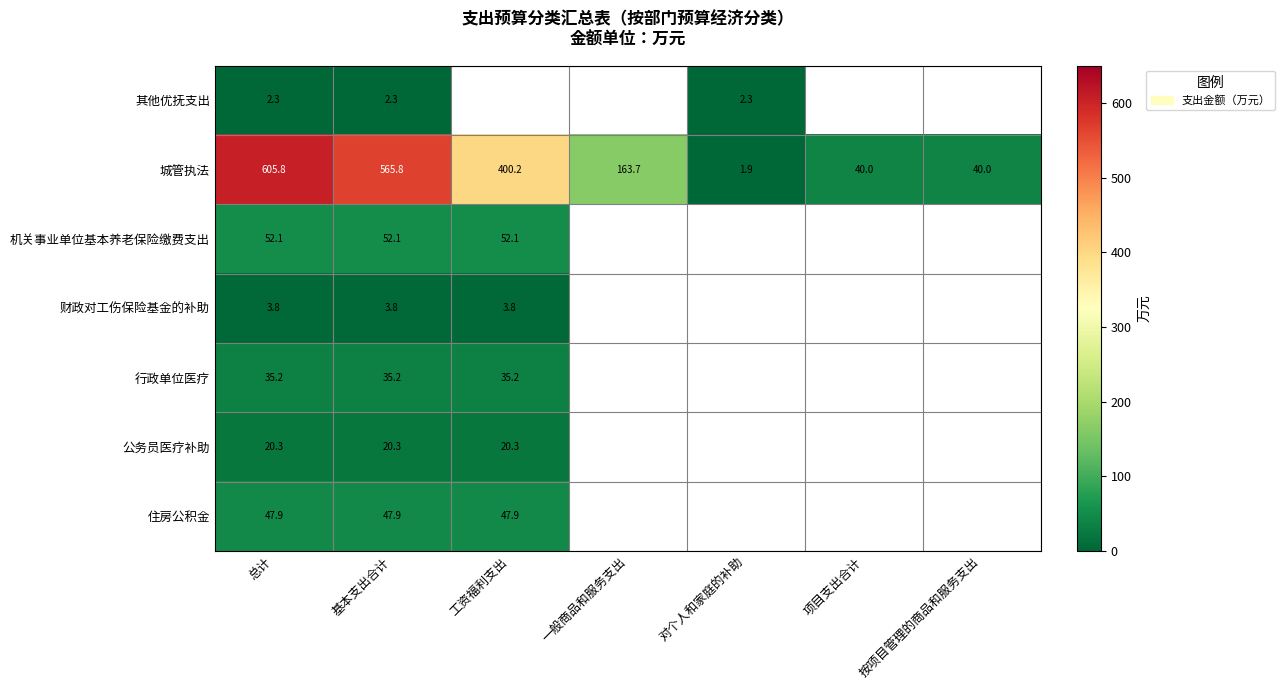

Is the value of 财政对工伤保险基金的补助 at 基本支出合计 greater than the value of 住房公积金 at 工资福利支出?

No